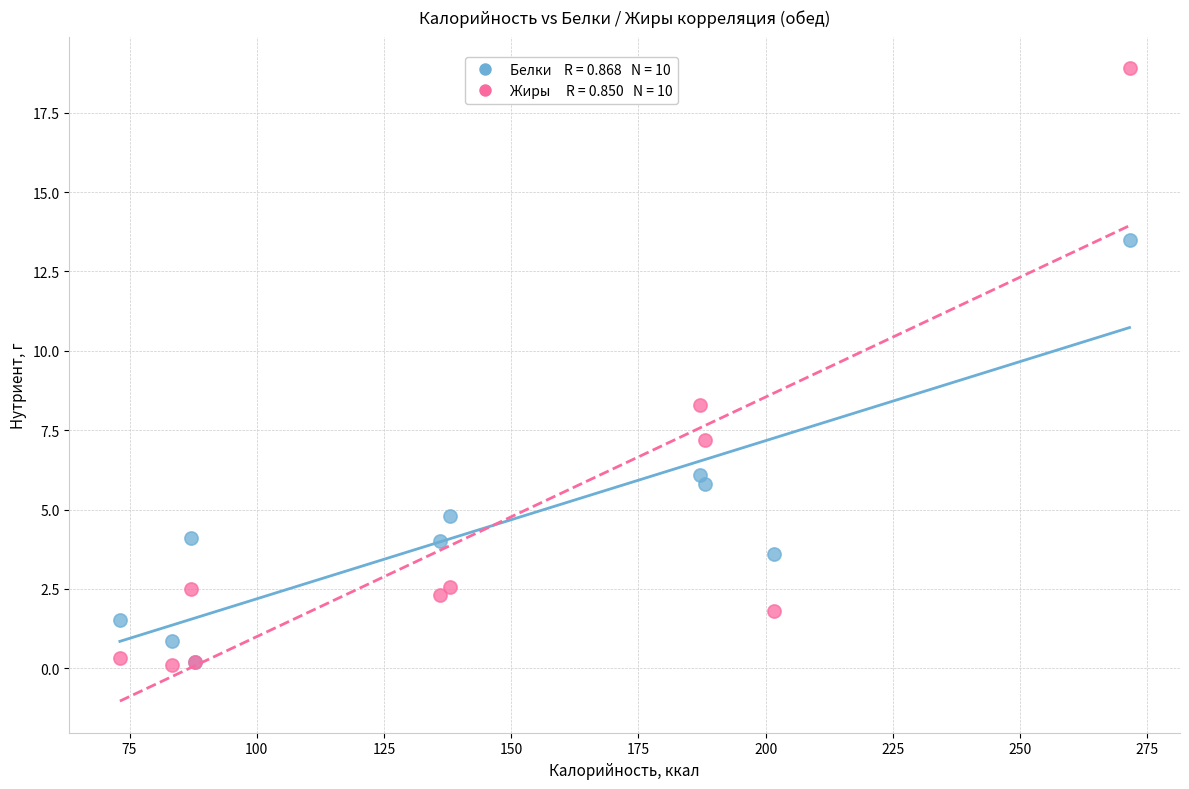

Across all series, what Y value is closest to 9?

8.3